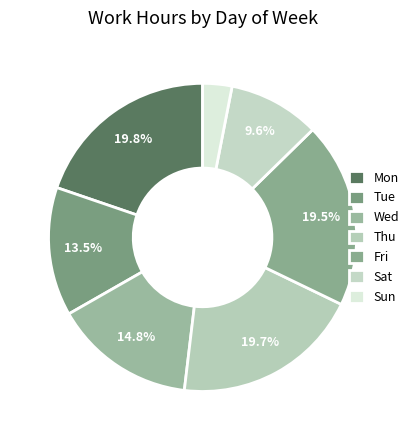

How many segments does this pie chart have?

7